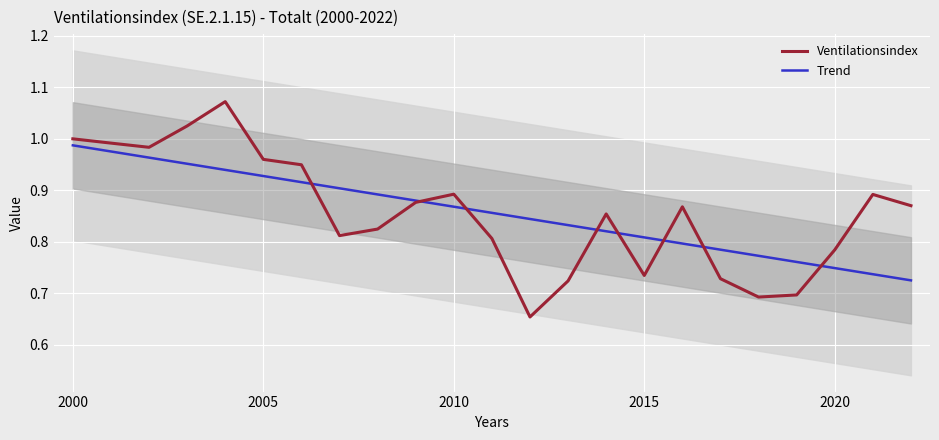

At how many categories does at least one series exceed 0?

23